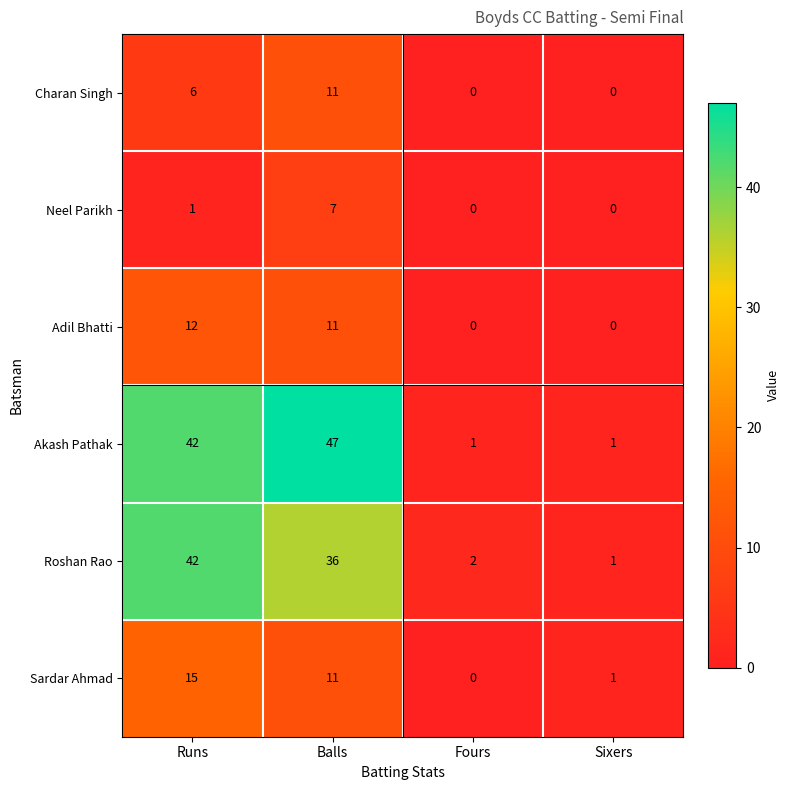

Reading left to right, list all the values displayed in this chart.

Charan Singh: 6	11	0	0
Neel Parikh: 1	7	0	0
Adil Bhatti: 12	11	0	0
Akash Pathak: 42	47	1	1
Roshan Rao: 42	36	2	1
Sardar Ahmad: 15	11	0	1